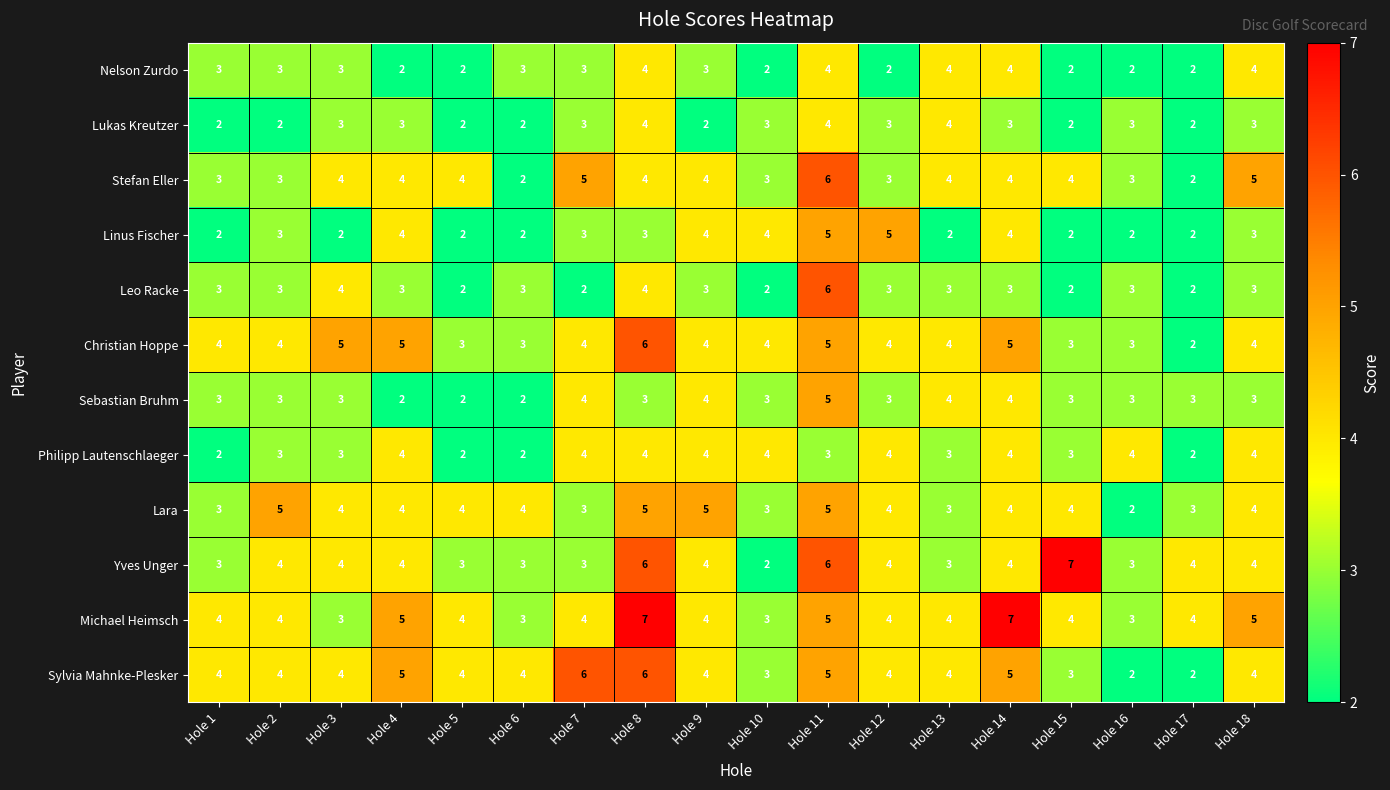

Count the number of categories in the chart.

18